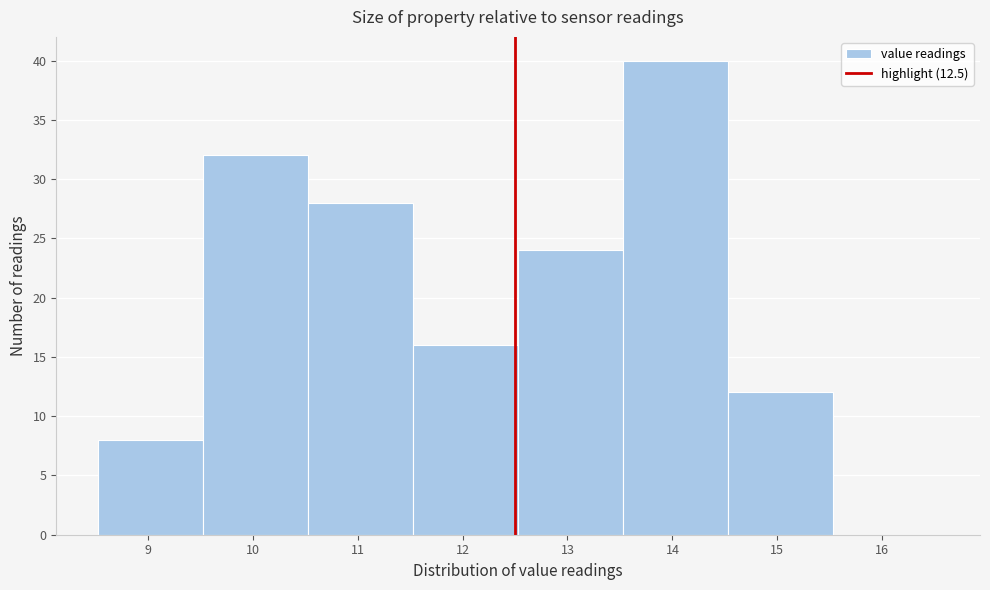

Reading left to right, transcribe this chart: for each bar, give the range it covers on the x-axis and its height. Neither the bar edges nor the heights are printed on the chart, so give them approximately, as read against the axes.

8.53 to 9.53: 8
9.53 to 10.53: 32
10.53 to 11.53: 28
11.53 to 12.53: 16
12.53 to 13.53: 24
13.53 to 14.53: 40
14.53 to 15.53: 12
15.53 to 16.53: 0